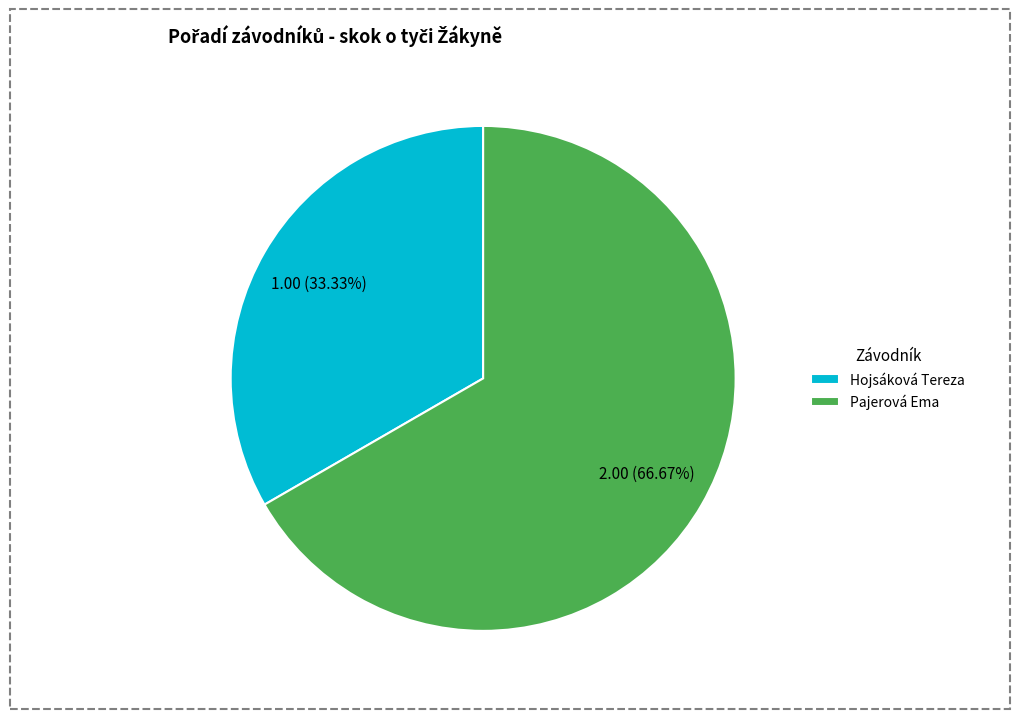

Which category has the biggest portion of the pie?

Pajerová Ema